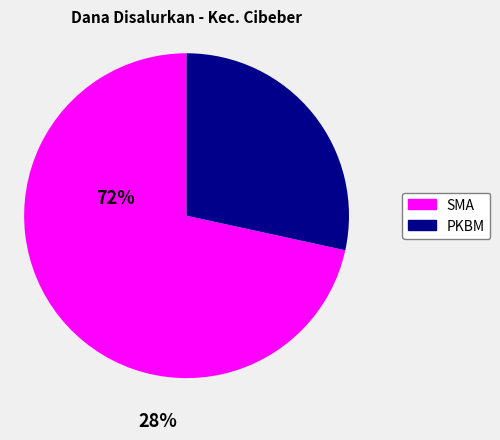

How many slices are in this pie chart?

2